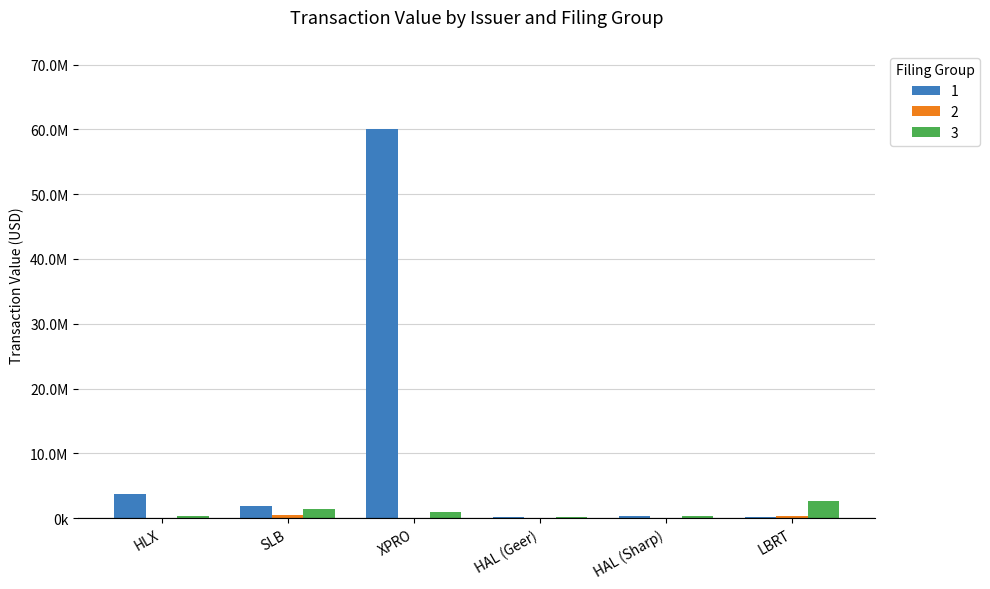

Is the value of 2 at HLX greater than the value of 1 at LBRT?

No